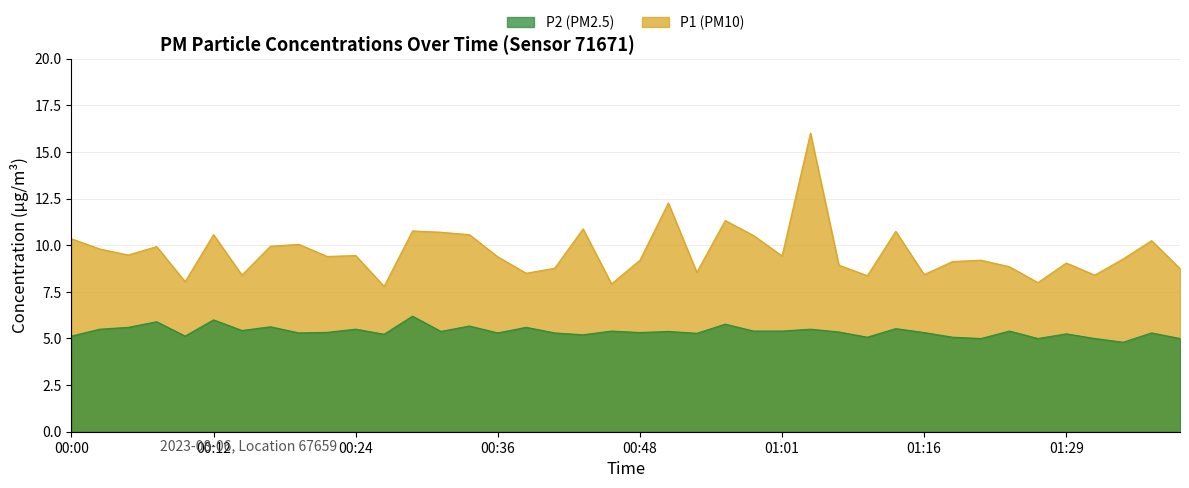

What is the value of the P2 point at the 21st from the left?

5.3